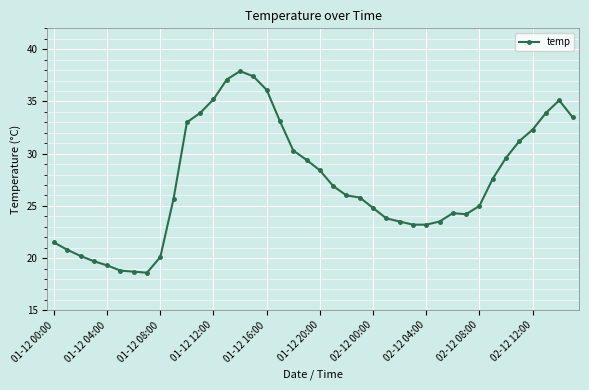

What is the value of the 7th point from the left?

18.7